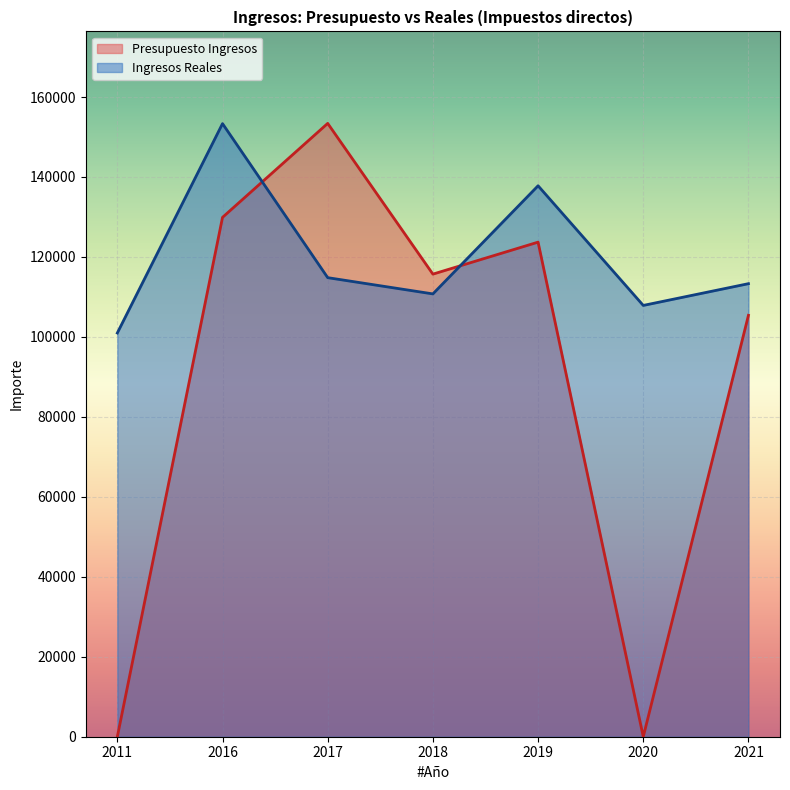

Reading right to left, what are all the values shown in this chart?

Ingresos Reales: 2021=113313.1	2020=107871.3	2019=137799.3	2018=110754.8	2017=114816.2	2016=153340.6	2011=100980.9
Presupuesto Ingresos: 2021=105400.0	2020=0.0	2019=123700.0	2018=115700.0	2017=153400.0	2016=129900.0	2011=0.0